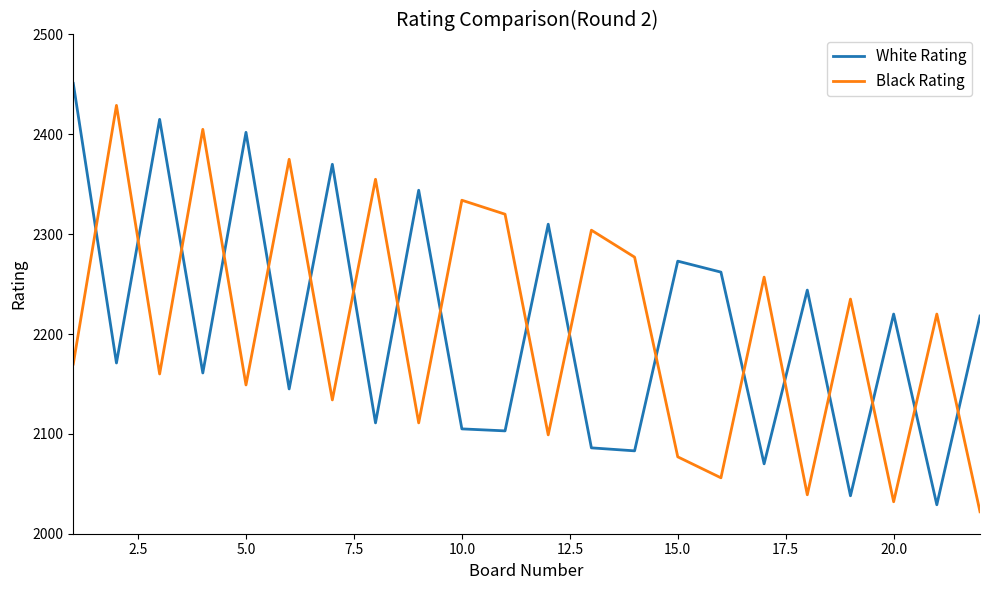

List the series in order of their peak value, highest first.

White Rating, Black Rating